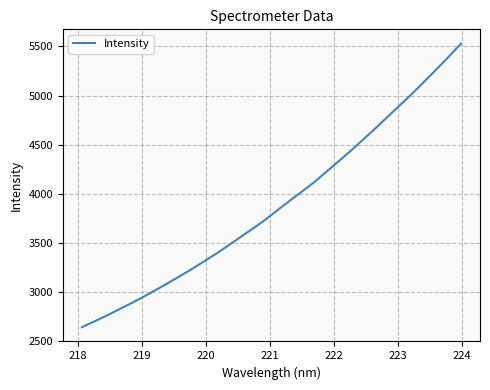

Does the chart have visible grid lines?

Yes